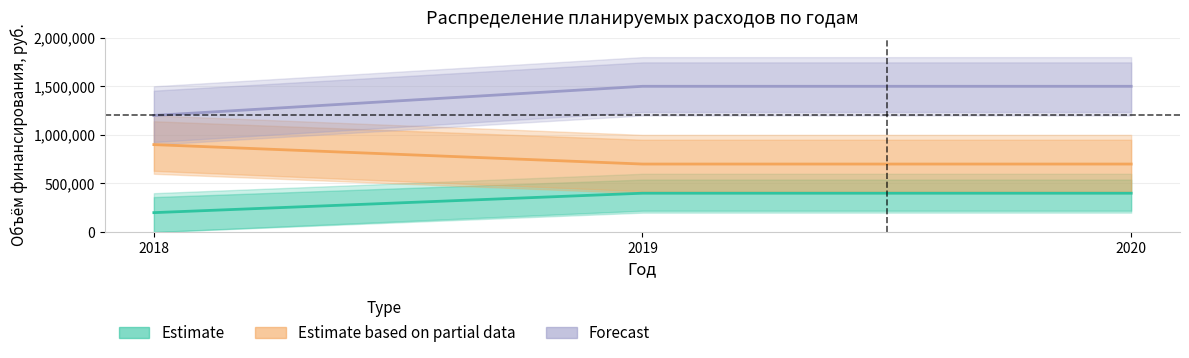

What are all the series names shown in the legend?

Estimate, Estimate based on partial data, Forecast